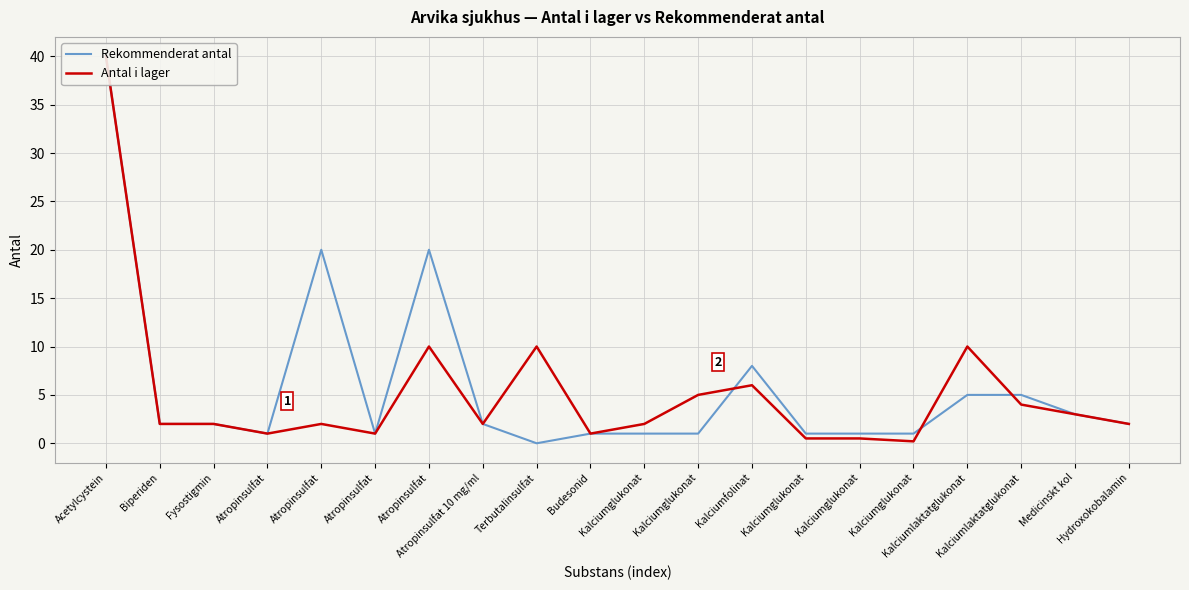

At which label is Antal i lager closest to 20?

Atropinsulfat